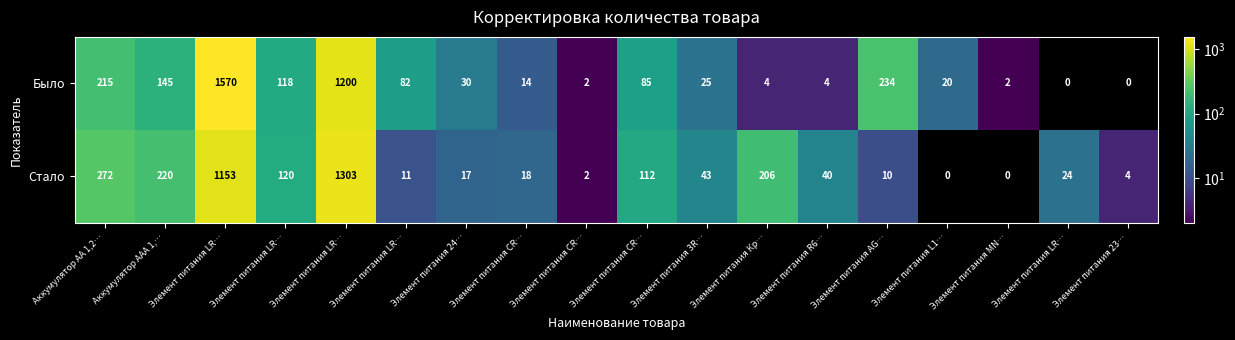

What is the difference between the highest and lowest values at Элемент питания CR…?

4